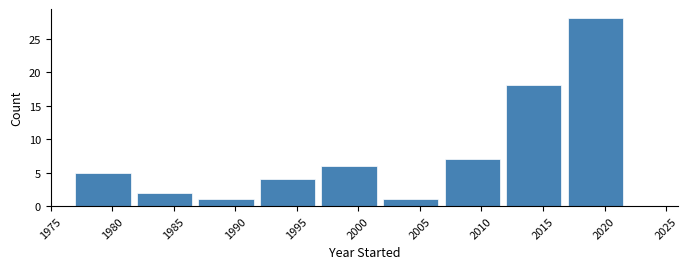

How tall is the bar that spans 2017 to 2022 on the x-axis? The values are not printed on the chart, so give them approximately, as read against the axis.

28